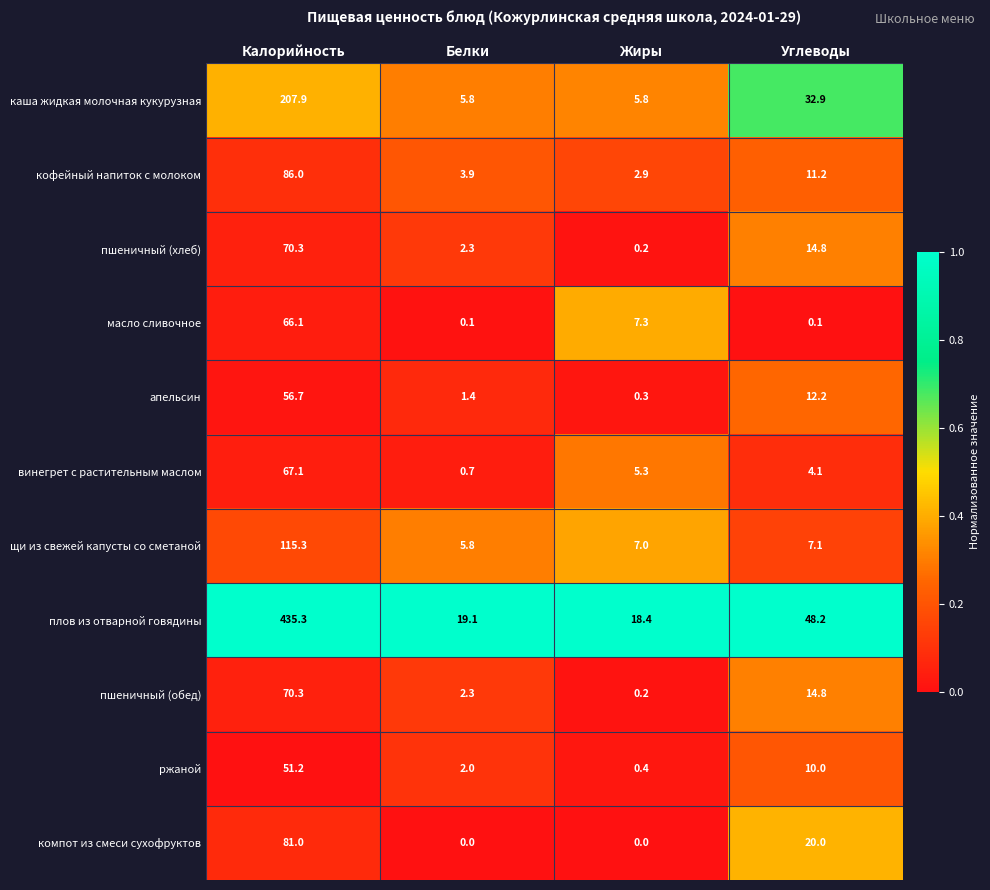

What is the spread (max minus min) of values at Белки?

19.1